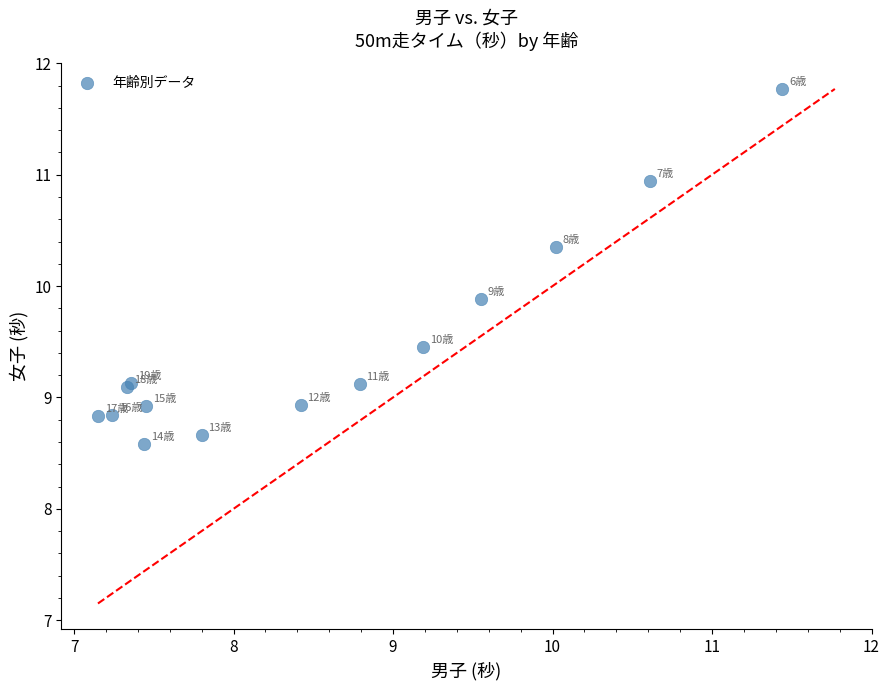

What Y value in the scatter plot is closest to 10?

9.9